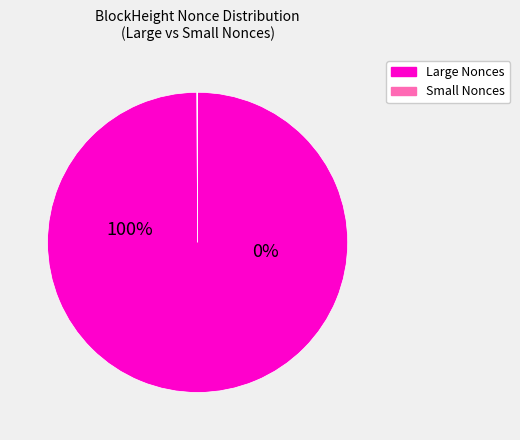

Is 251534 the majority of the pie?

No